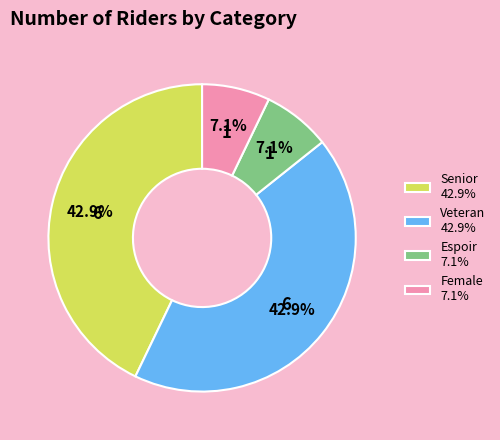

What portion of the pie excludes Senior?

57.1%